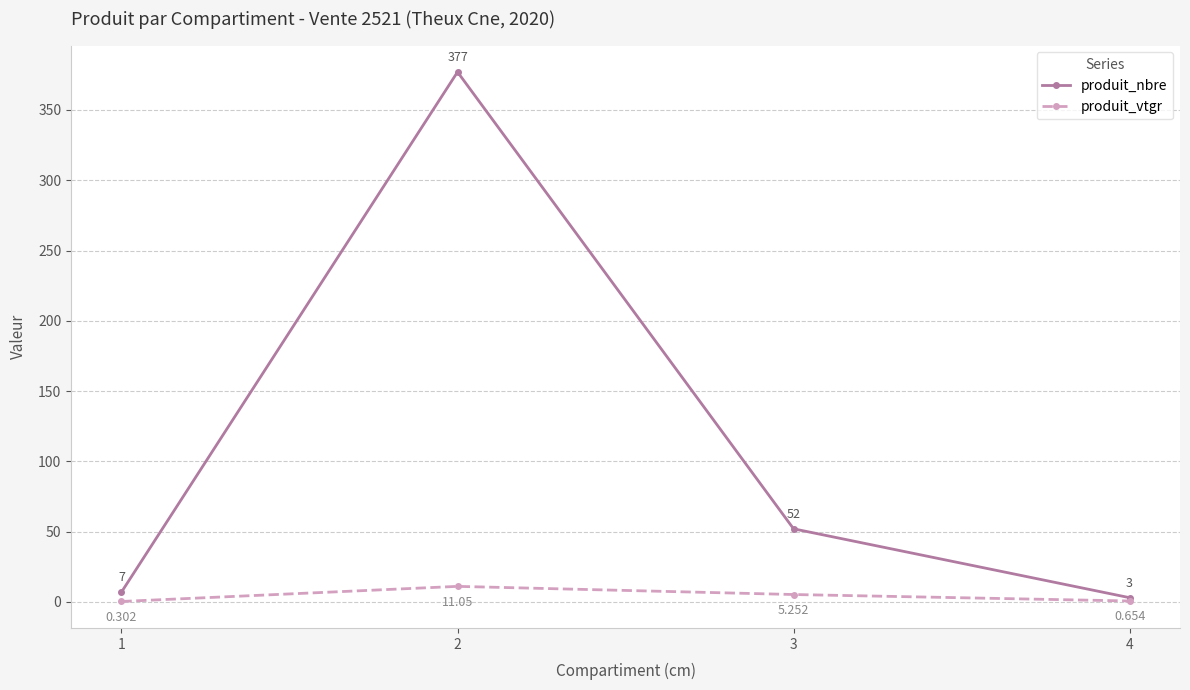

True or false: produit_vtgr and produit_nbre cross at least once.

False